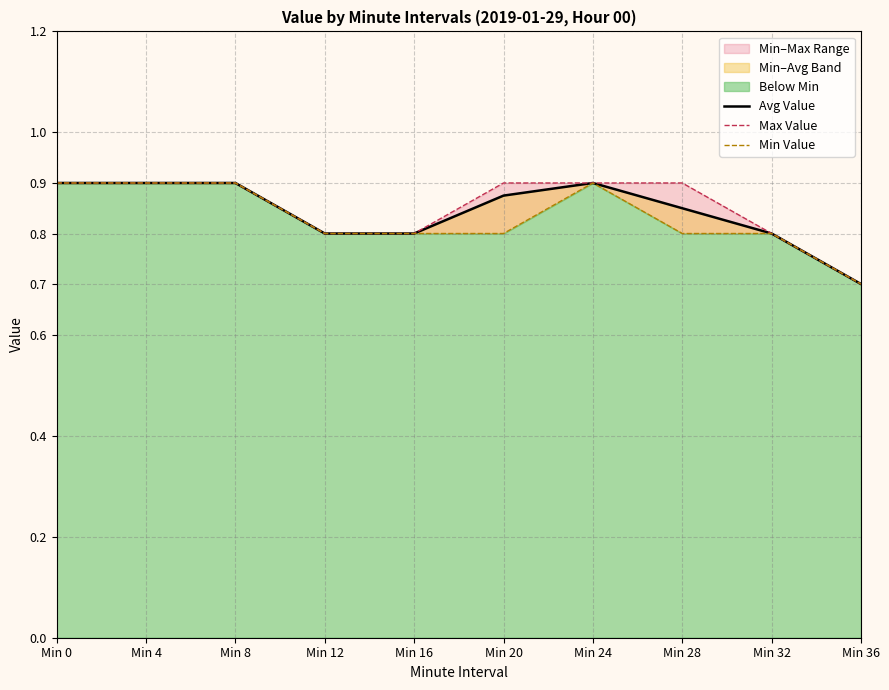

Reading right to left, transcribe all the data shown in this chart.

Avg Value: 0.7	0.8	0.9	0.9	0.9	0.8	0.8	0.9	0.9	0.9
Max Value: 0.7	0.8	0.9	0.9	0.9	0.8	0.8	0.9	0.9	0.9
Min Value: 0.7	0.8	0.8	0.9	0.8	0.8	0.8	0.9	0.9	0.9